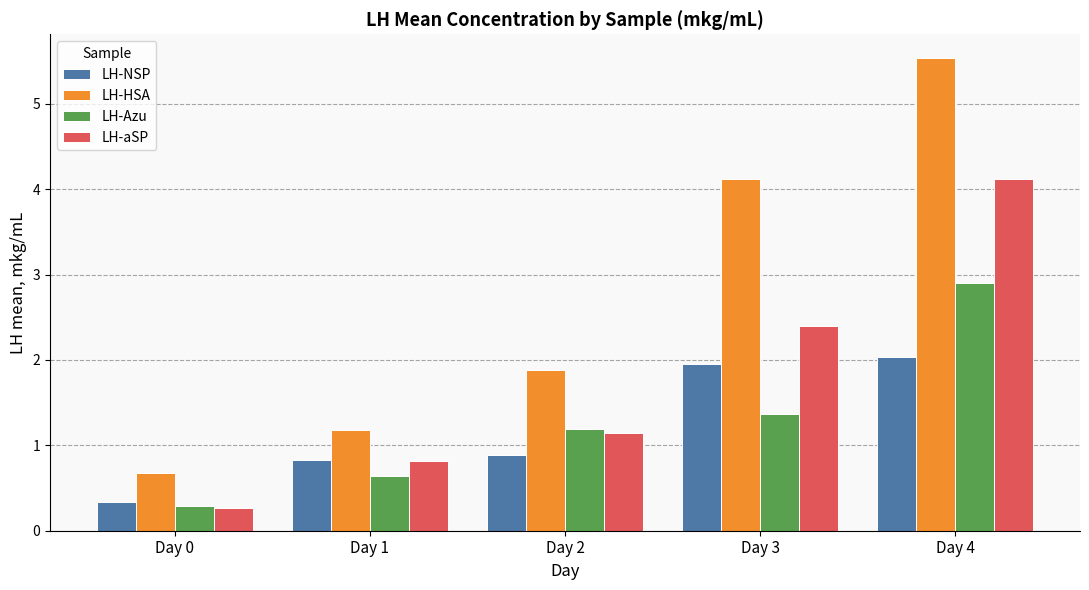

How many bars are there in total?

20